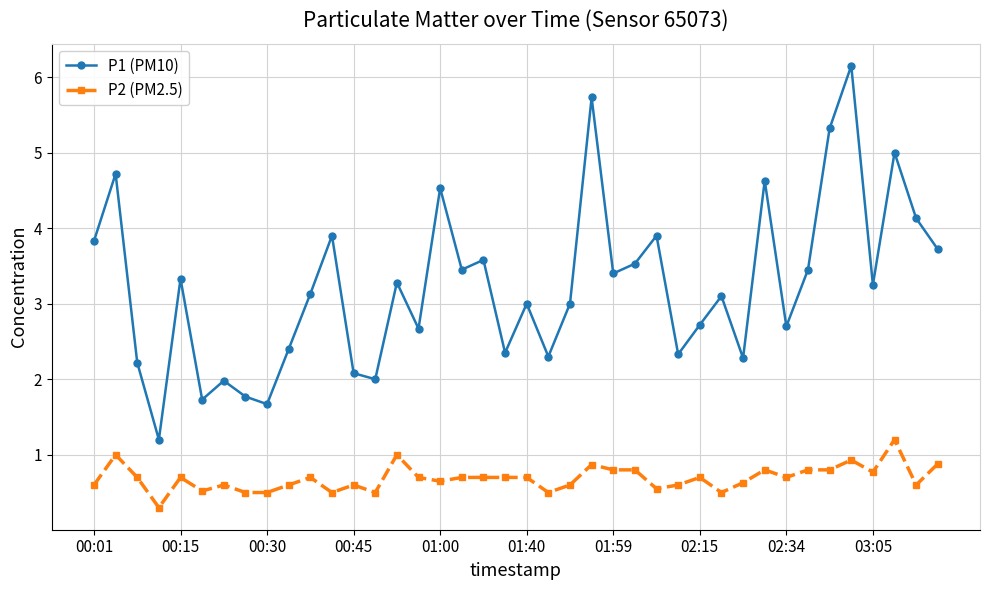

True or false: P2 (PM2.5) and P1 (PM10) intersect in this chart.

False